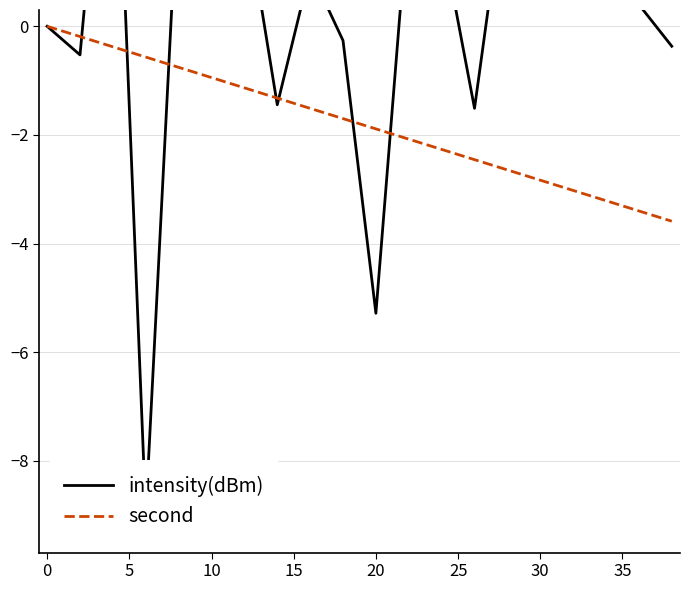

What is the value of the second point at the 10th from the left?

-1.7